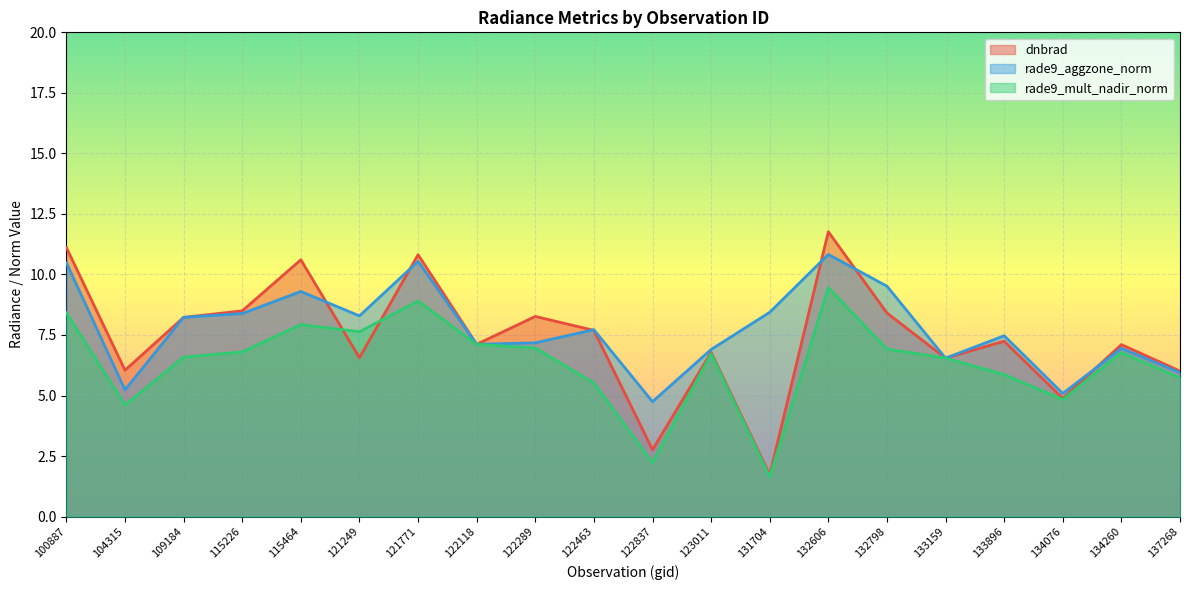

At which category is the sum across all series the highest?

132606